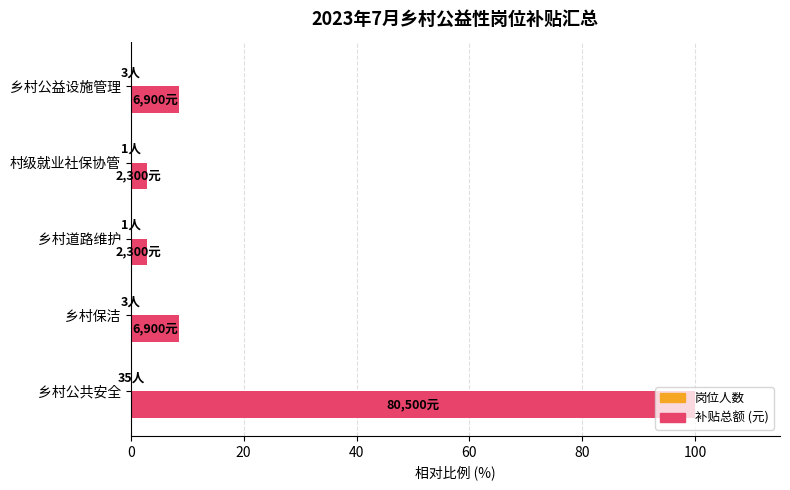

At which category does the chart reach its peak across all series?

乡村公共安全